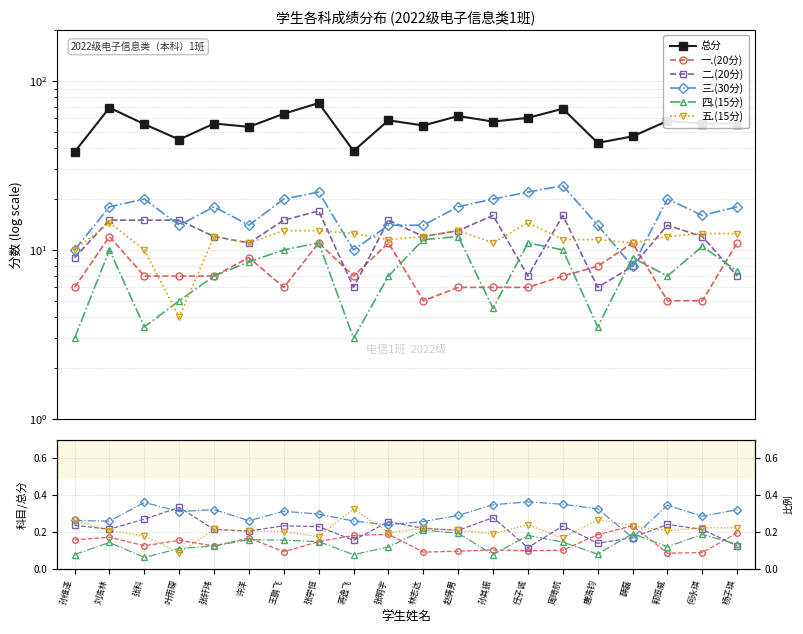

Which series has the largest total across all categories?

总分